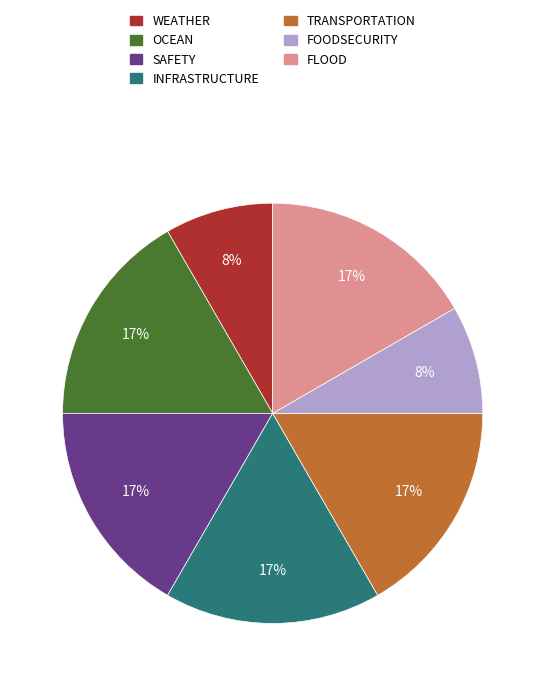

Is the sum of FOODSECURITY and INFRASTRUCTURE greater than half?

No